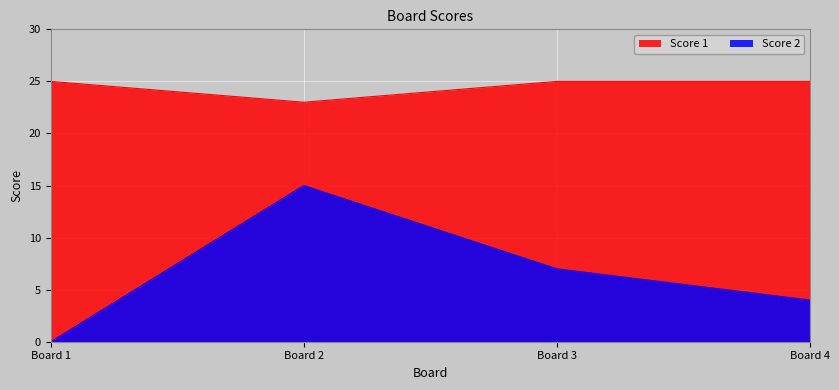

Does the chart display data point markers on the line(s)?

No